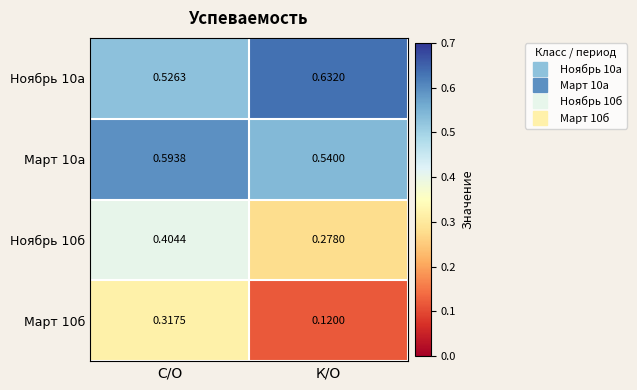

What is the total value across all series at К/О?

1.6